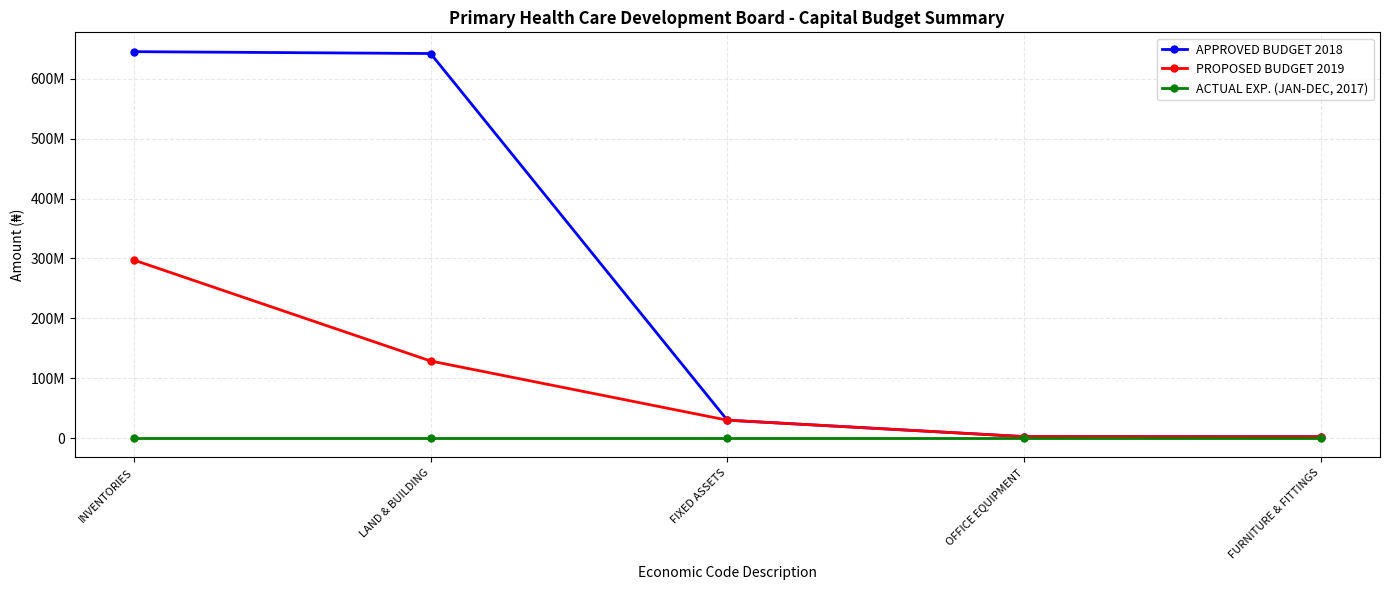

Reading right to left, extract all data points from this chart.

APPROVED BUDGET 2018: 2410000	2590000	30000000	642000000	645105270
PROPOSED BUDGET 2019: 2410000	2590000	30000000	128763480	297236520
ACTUAL EXP. (JAN-DEC, 2017): 0	0	0	0	0